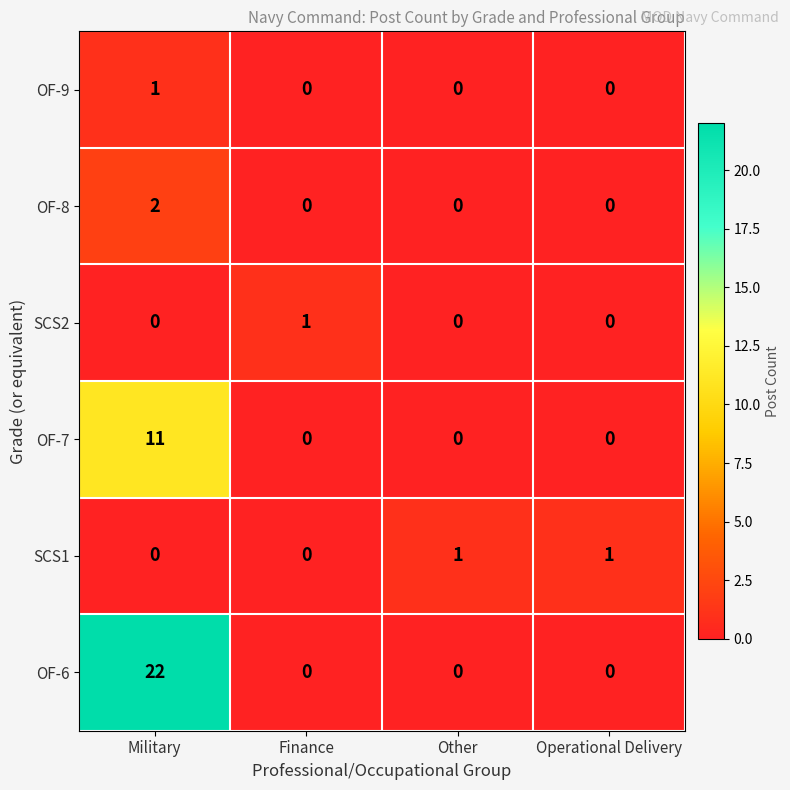

Reading right to left, transcribe all the data shown in this chart.

OF-9: 0	0	0	1
OF-8: 0	0	0	2
SCS2: 0	0	1	0
OF-7: 0	0	0	11
SCS1: 1	1	0	0
OF-6: 0	0	0	22